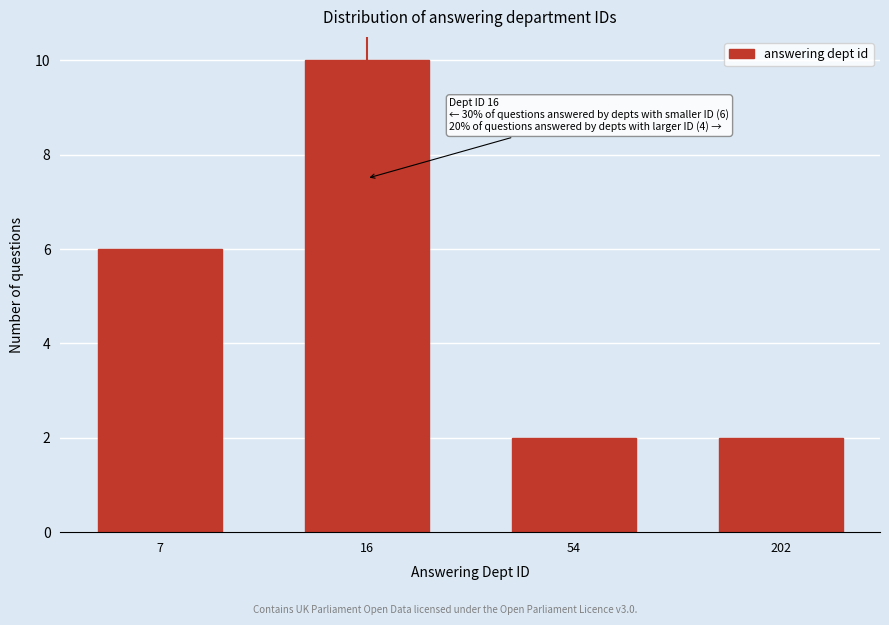

Reading left to right, what are all the values shown in this chart?

7=6	16=10	54=2	202=2